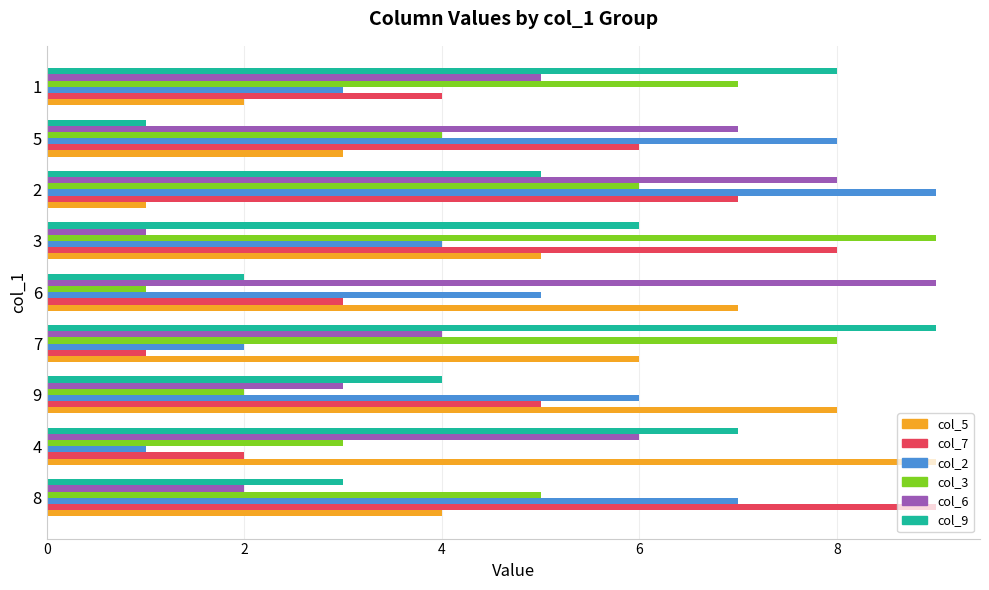

How many col_9 values are between 3 and 7?

5